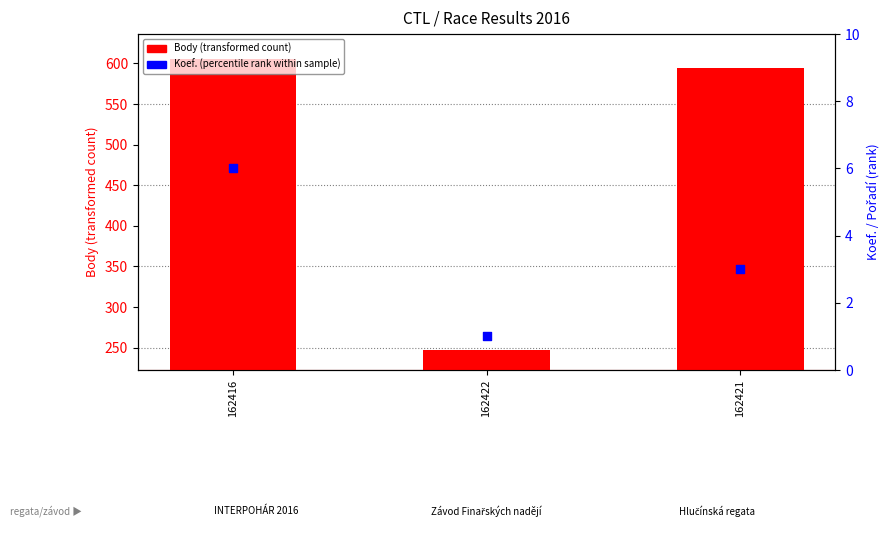

Which series has the widest spread of Y values?

Body (transformed count)